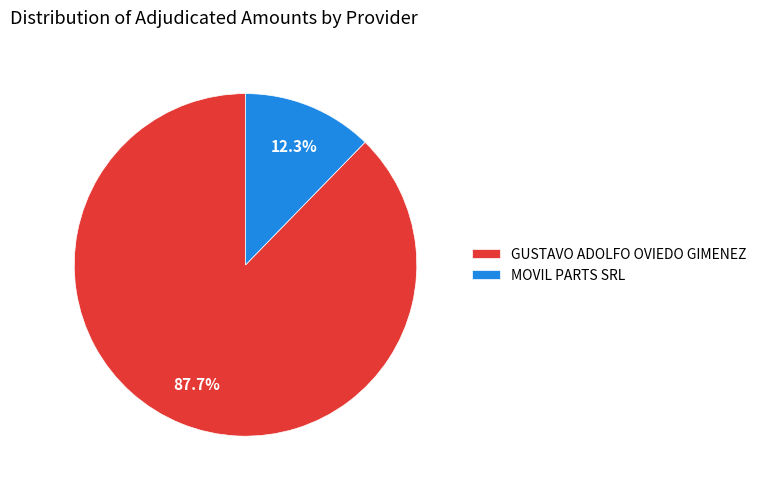

Count the number of slices in the pie.

2